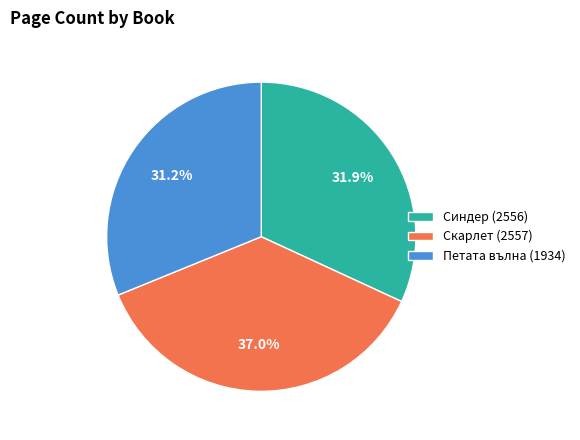

Which category has the smallest portion of the pie?

Петата вълна (1934)